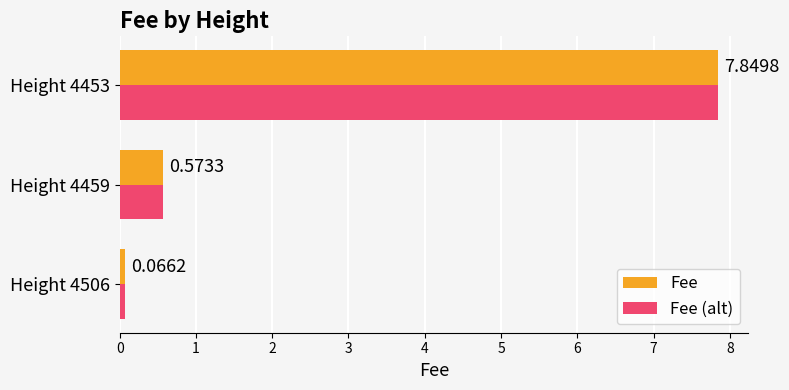

What is the sum of the Fee values at Height 4506 and Height 4453?

7.9